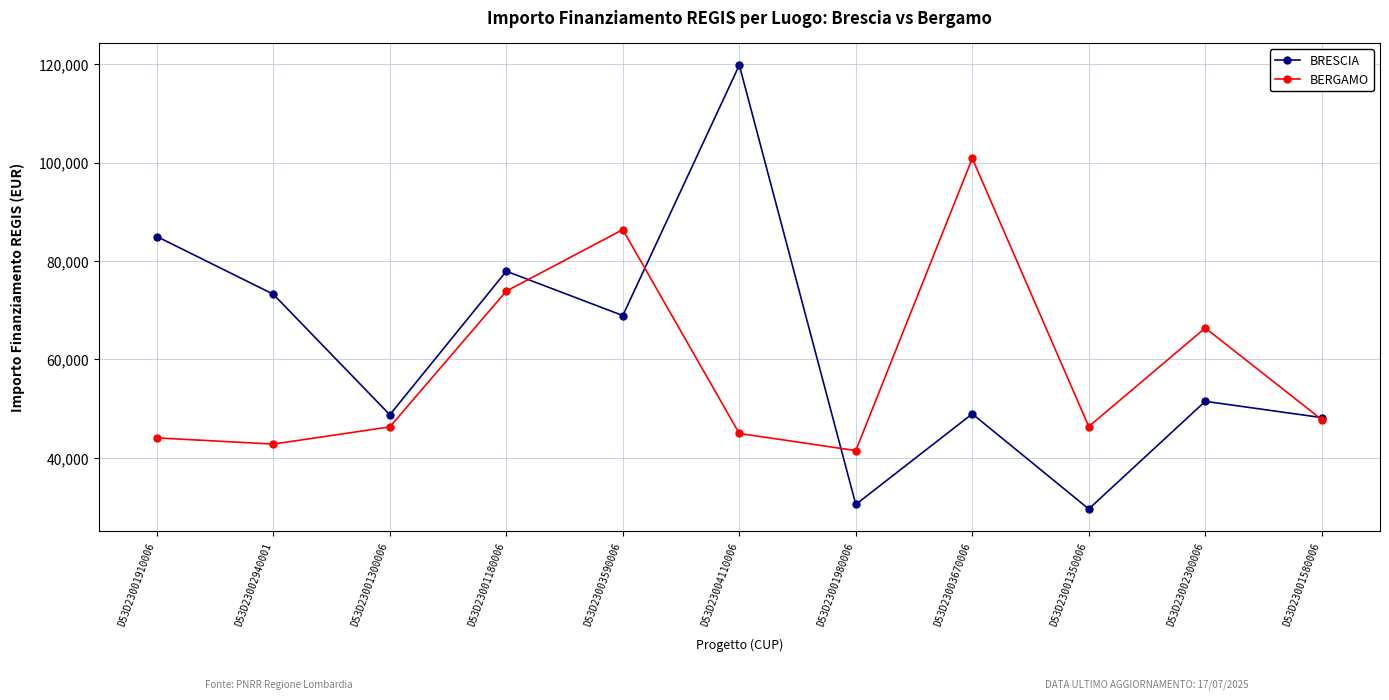

At which label does BERGAMO first exceed 46386?

D53D23001180006